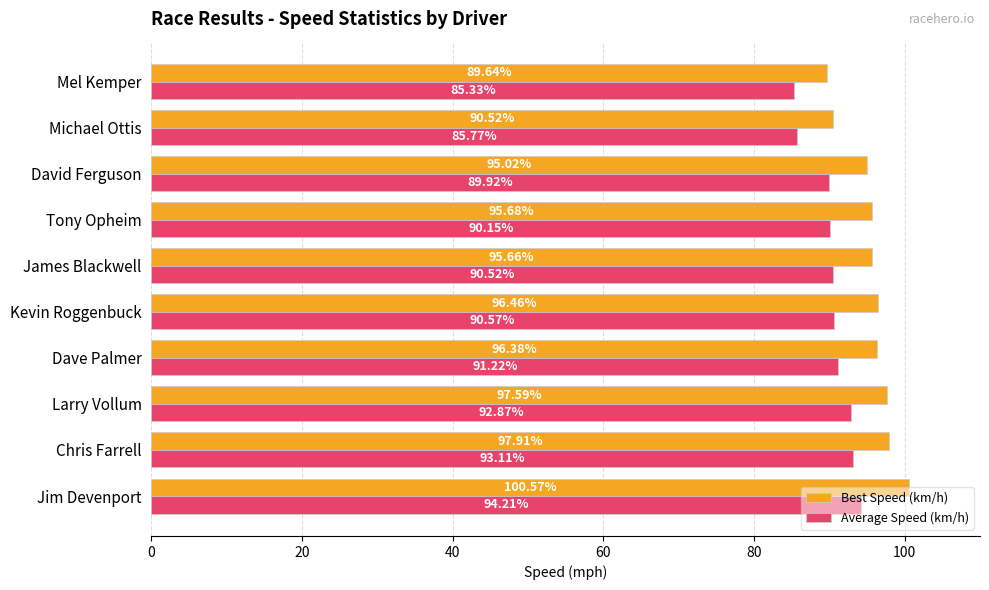

At which label is Average Speed (km/h) closest to 89?

David Ferguson